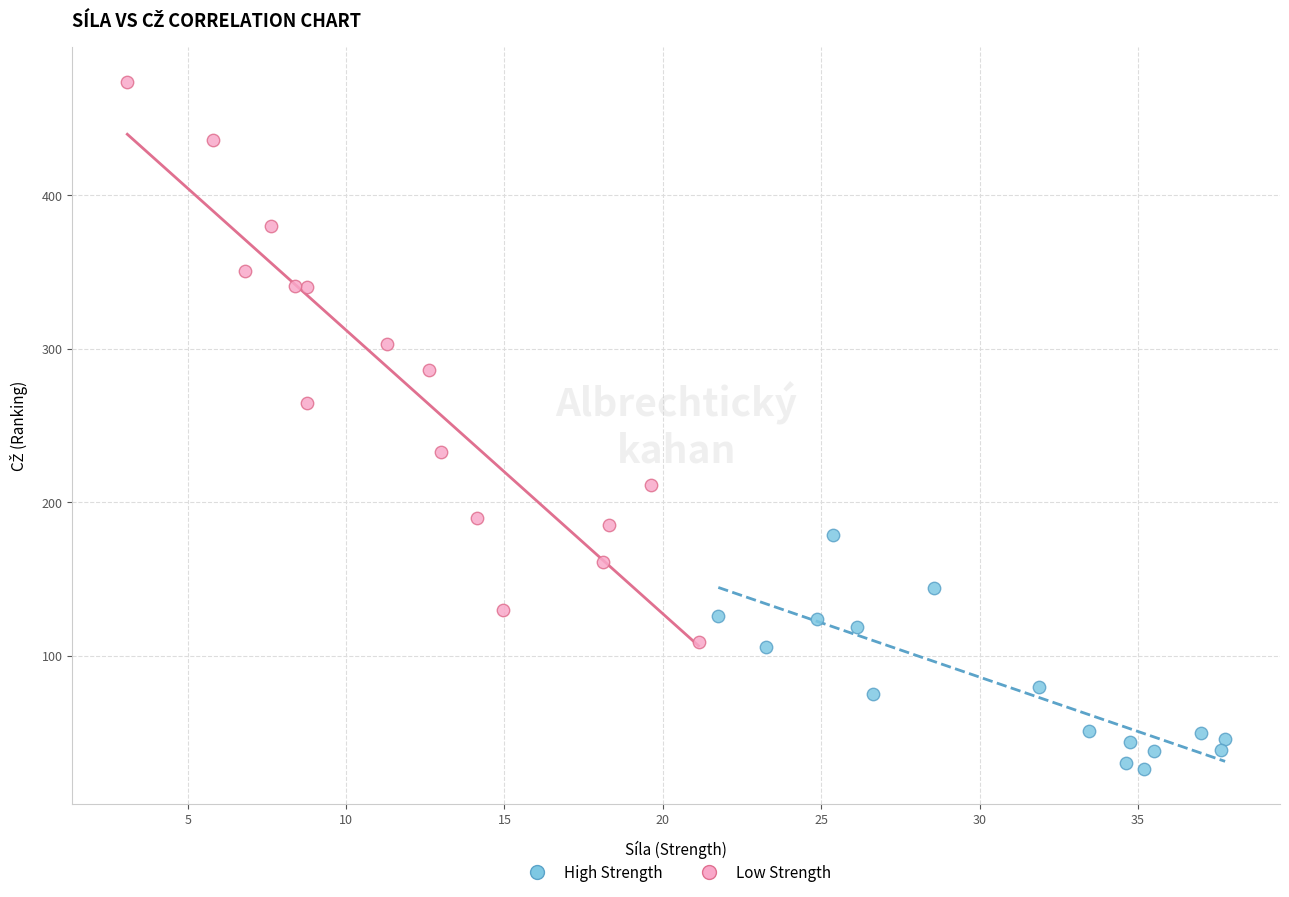

Which series contains the lowest Y value?

High Strength